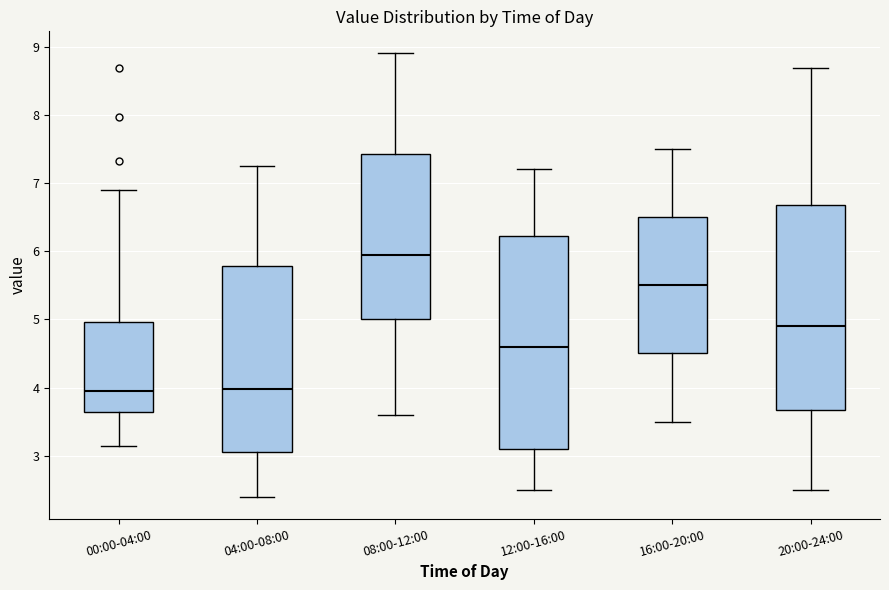

Reading left to right, transcribe this box plot: for each box, give where its median line is, the range the box spans, and where its two whiskers end, as read against the y-axis. The values are not printed on the chart, so give them approximately, as read against the axis.

00:00-04:00: median 4.0, box 3.6 to 5.0, whiskers 3.2 to 6.9
04:00-08:00: median 4.0, box 3.1 to 5.8, whiskers 2.4 to 7.3
08:00-12:00: median 6.0, box 5.0 to 7.4, whiskers 3.6 to 8.9
12:00-16:00: median 4.6, box 3.1 to 6.2, whiskers 2.5 to 7.2
16:00-20:00: median 5.5, box 4.5 to 6.5, whiskers 3.5 to 7.5
20:00-24:00: median 4.9, box 3.7 to 6.7, whiskers 2.5 to 8.7